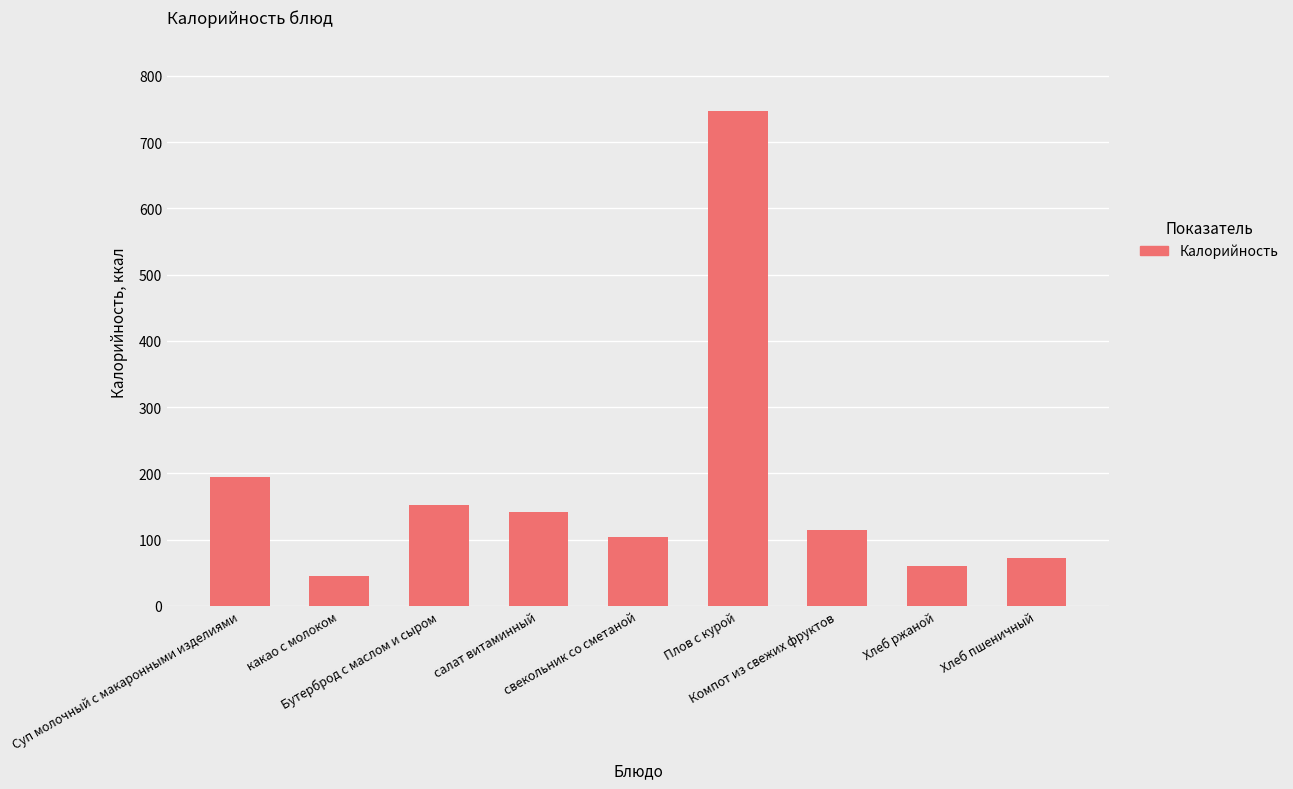

What is the maximum value shown in the chart?

747.1